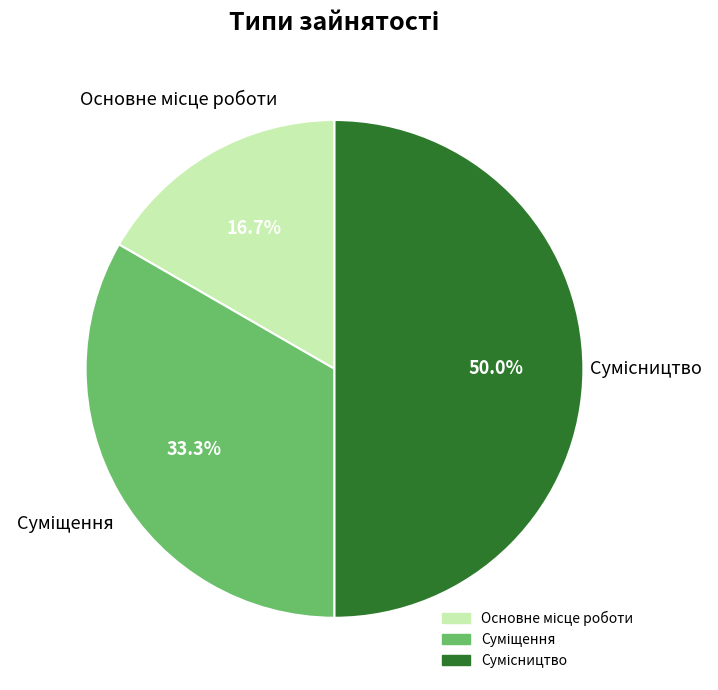

How many slices are in this pie chart?

3